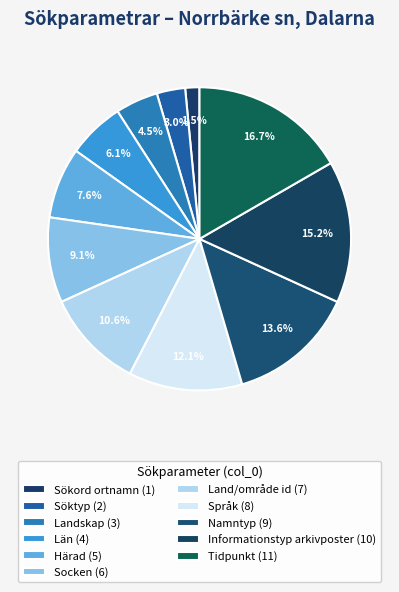

How many segments does this pie chart have?

11